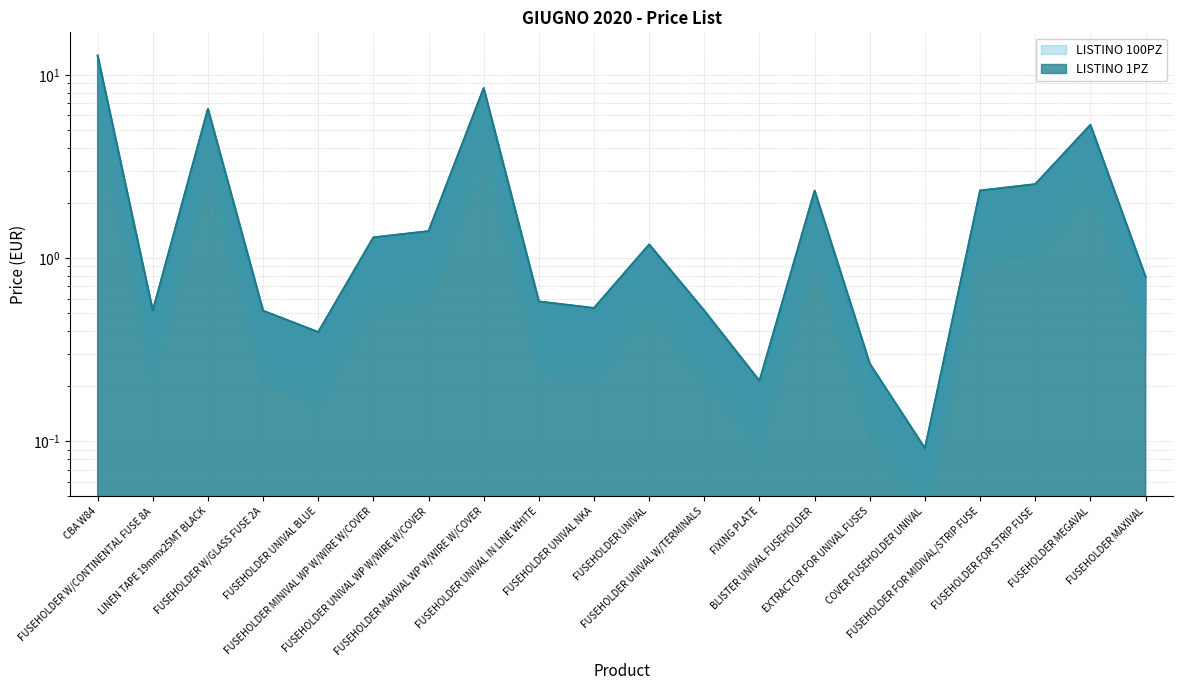

The value of LISTINO 100PZ at FUSEHOLDER UNIVAL WP W/WIRE W/COVER is 1.4. True or false?

True